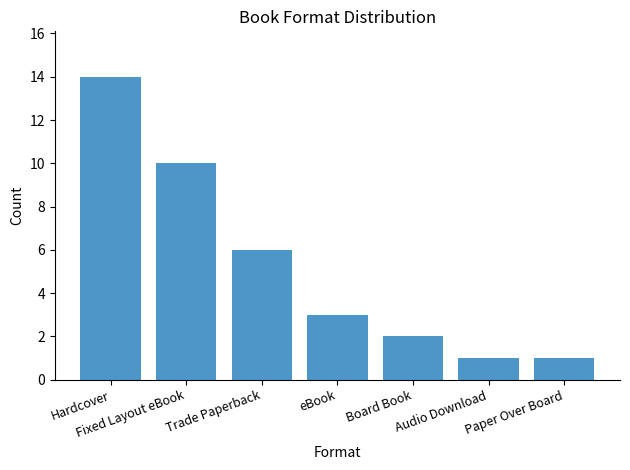

What position from the left is eBook?

4